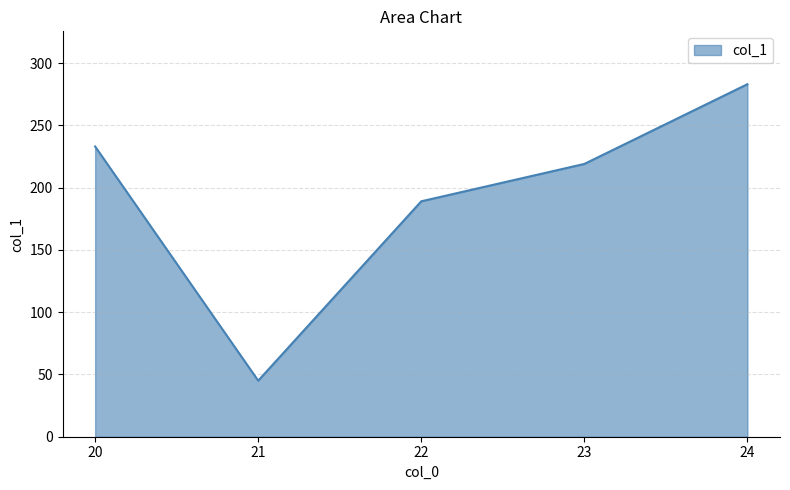

What is the smallest value displayed?

45